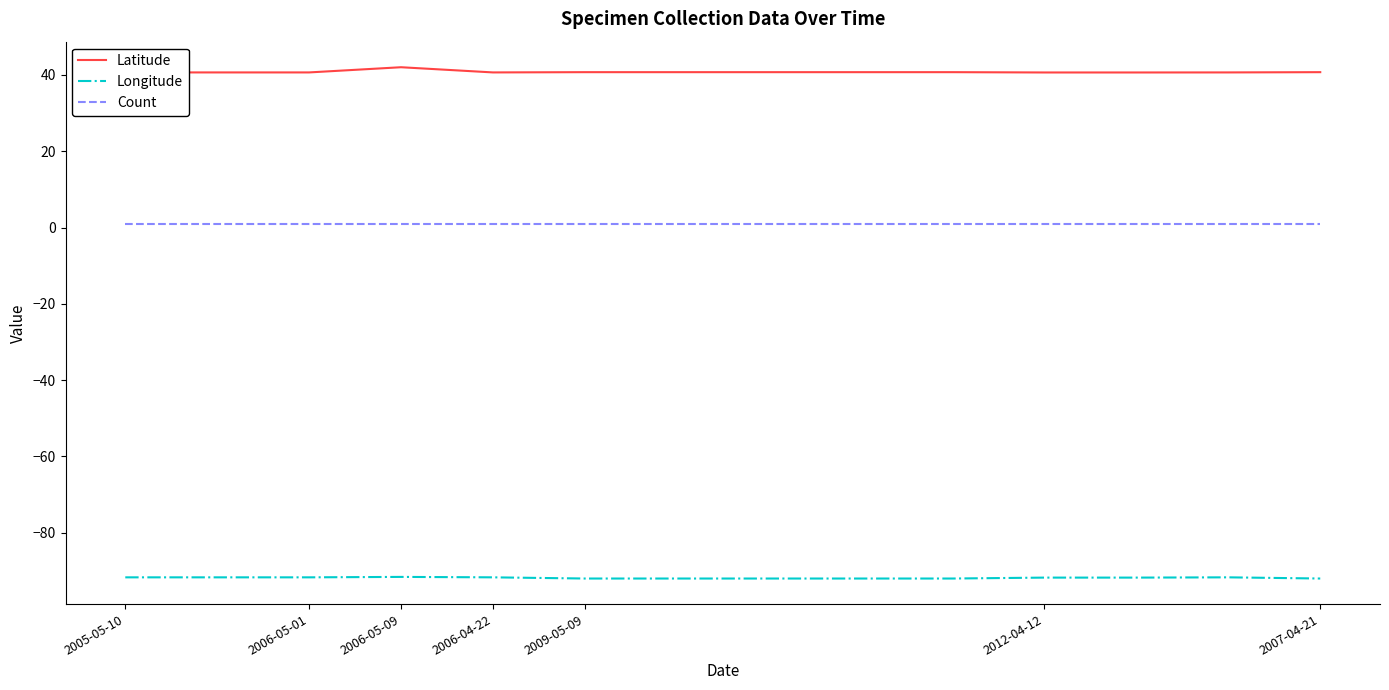

What is the maximum value shown in the chart?

42.0